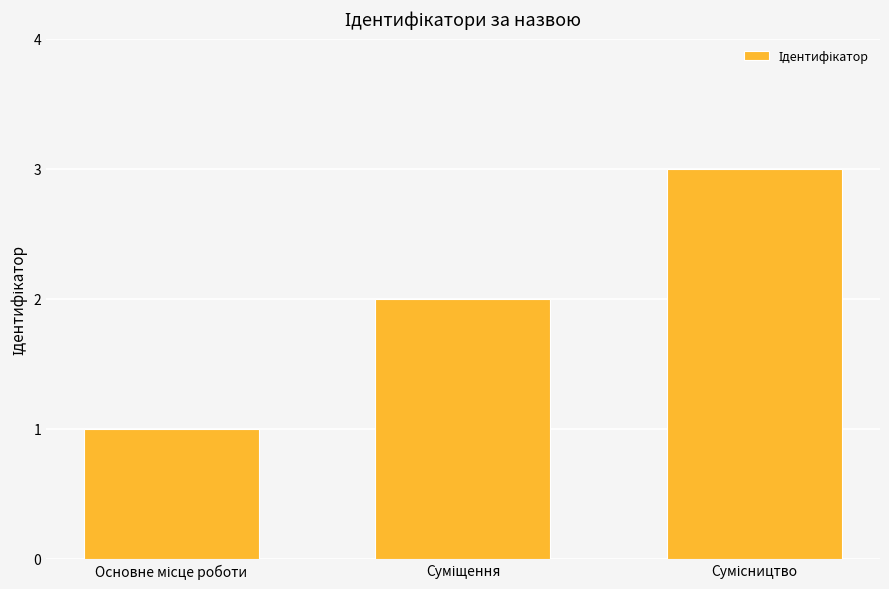

What is the sum of all values?

6